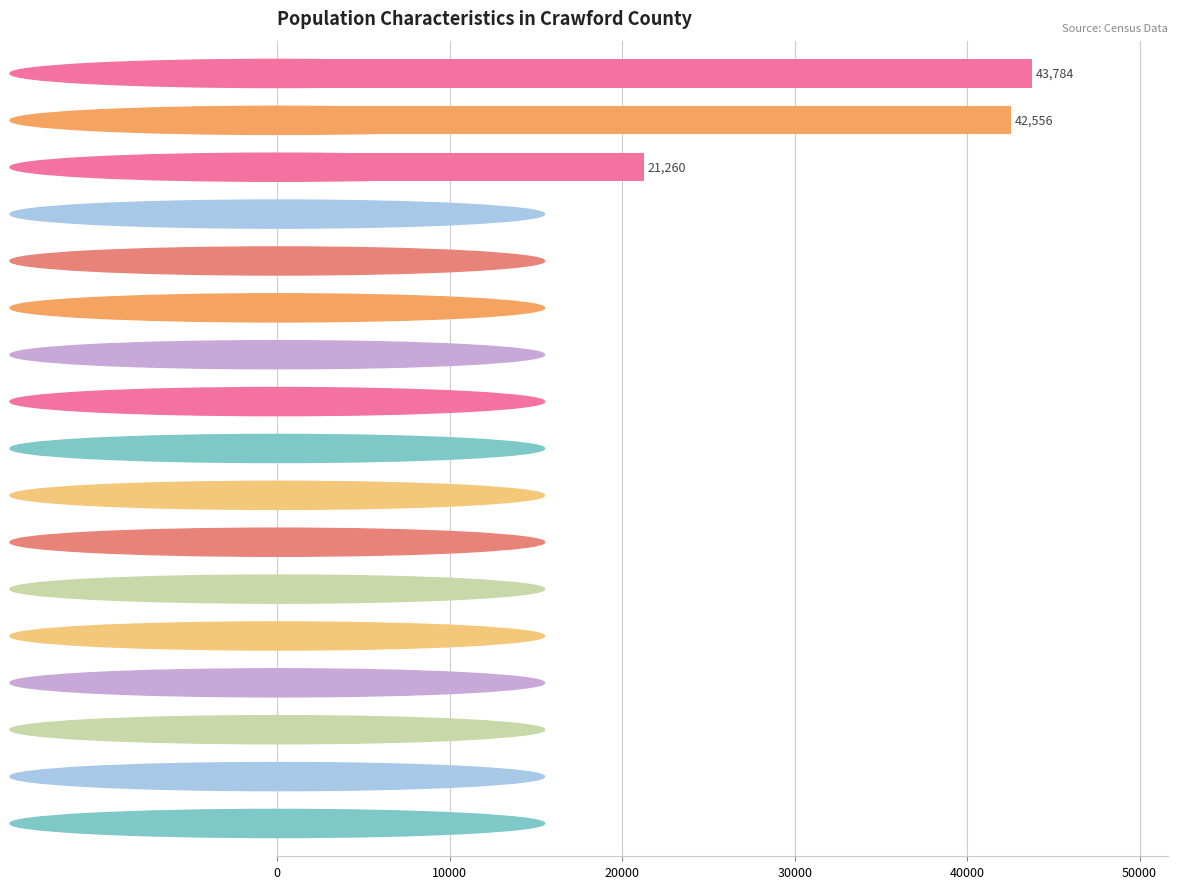

What is the greatest value displayed?

43784